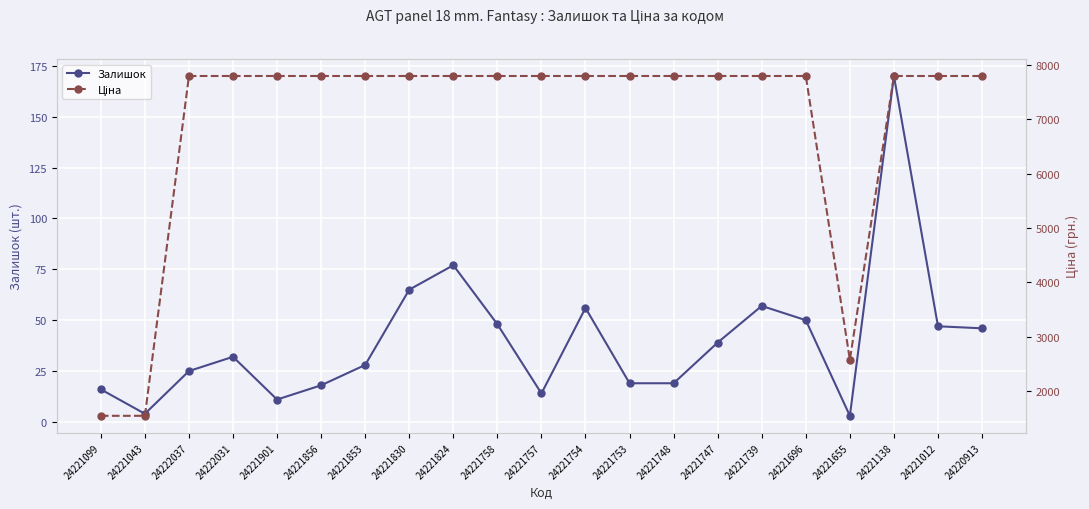

Is this an area chart (filled region under the line)?

No